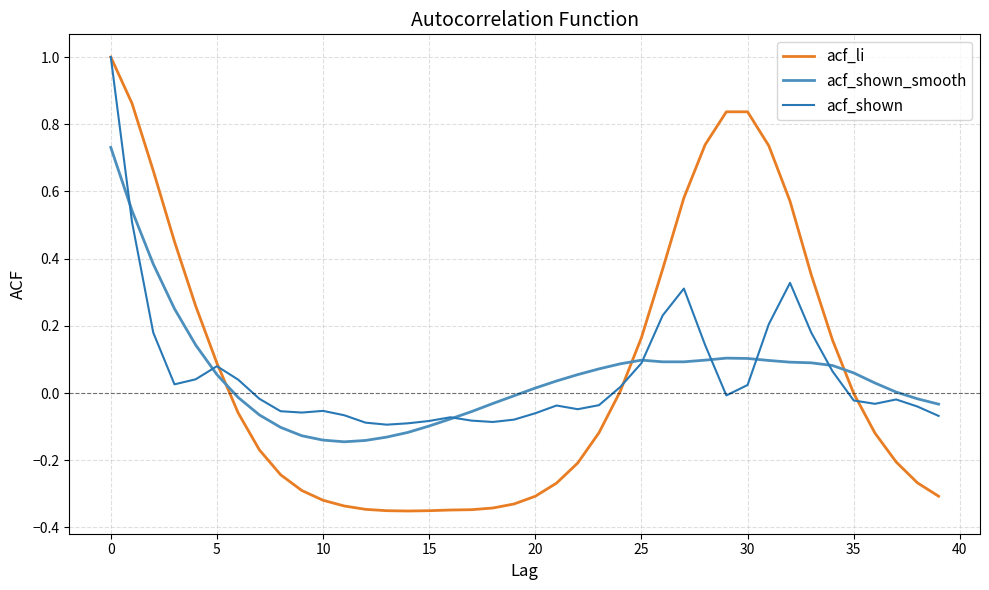

What is the difference between the maximum and minimum values in the acf_shown series?

1.1